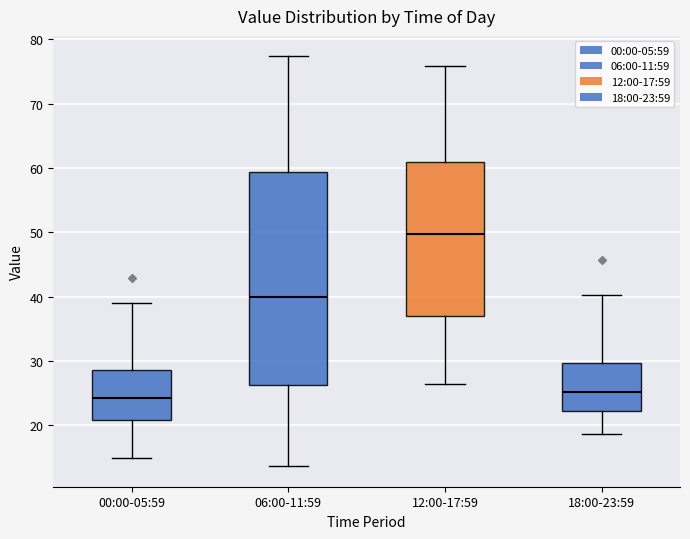

Which box is the tallest, from its lower edge to its upper edge?

06:00-11:59